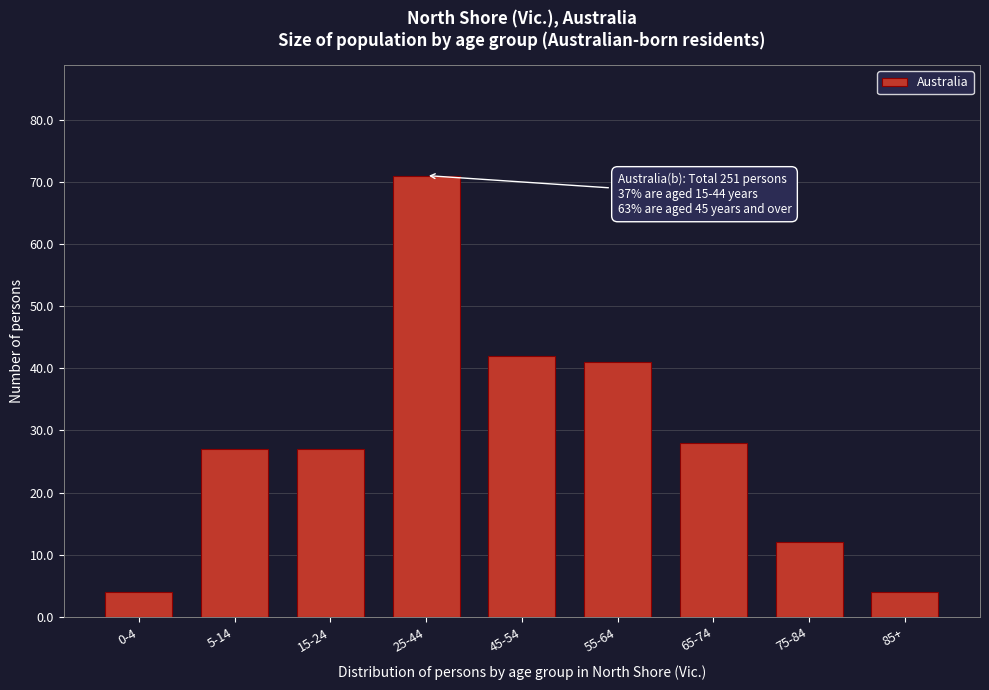

Reading left to right, list all the values displayed in this chart.

0-4=4	5-14=27	15-24=27	25-44=71	45-54=42	55-64=41	65-74=28	75-84=12	85+=4